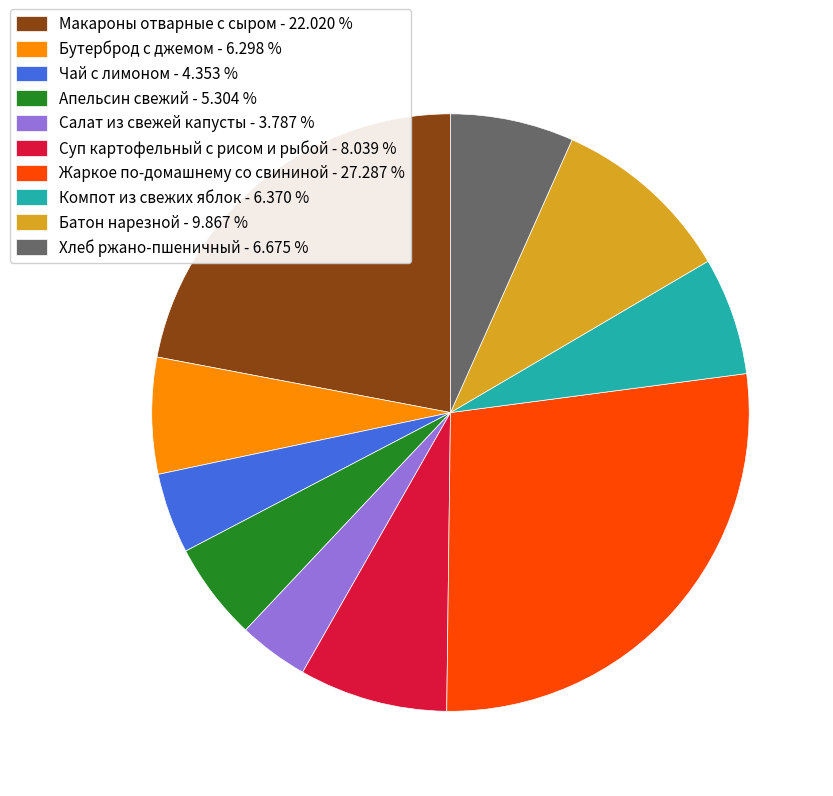

Is the sum of Суп картофельный с рисом и рыбой - 8.039 % and Батон нарезной - 9.867 % greater than half?

No